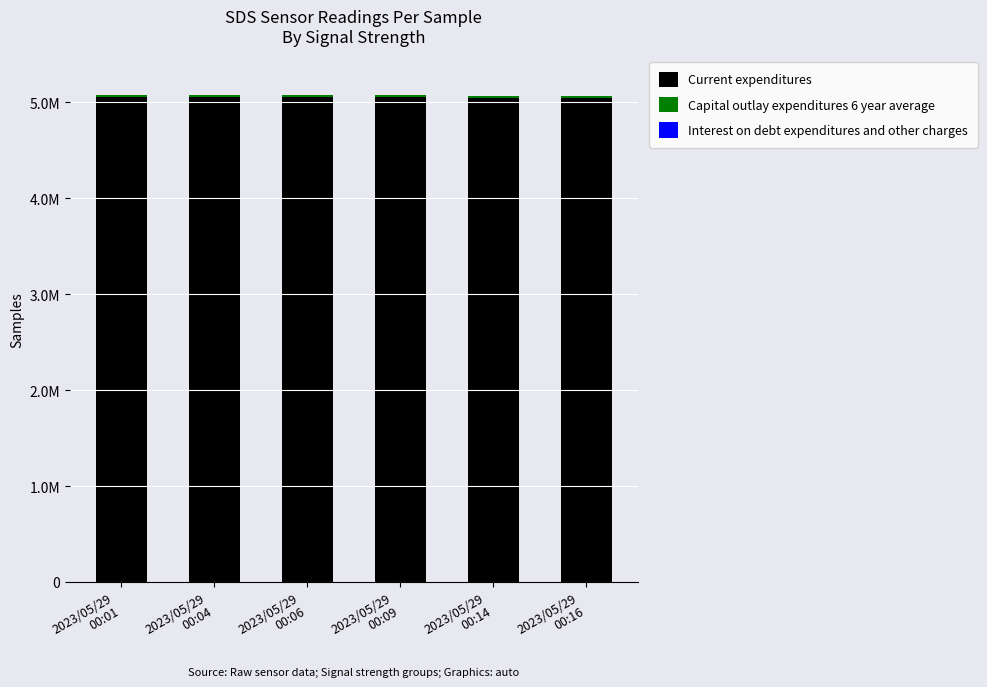

Is it true that Capital outlay expenditures 6 year average equals 20049 at 2023/05/29
00:04?

True